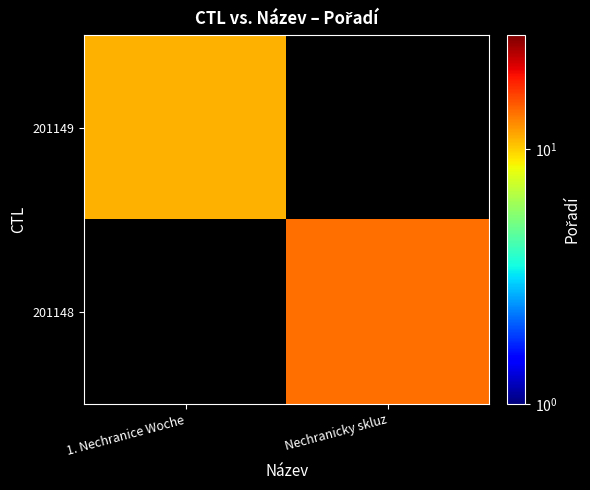

Which category has the lowest value in the 201149 series?

1. Nechranice Woche